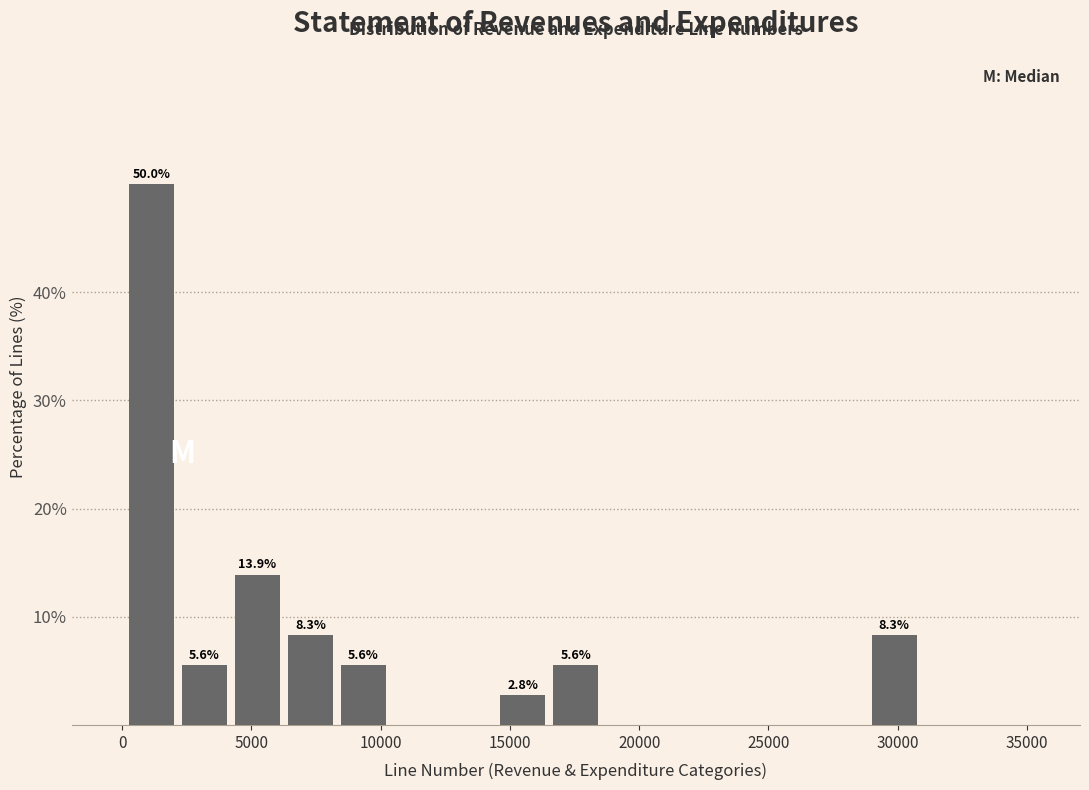

Over which range of the x-axis is the bar tallest?

0 to 2000